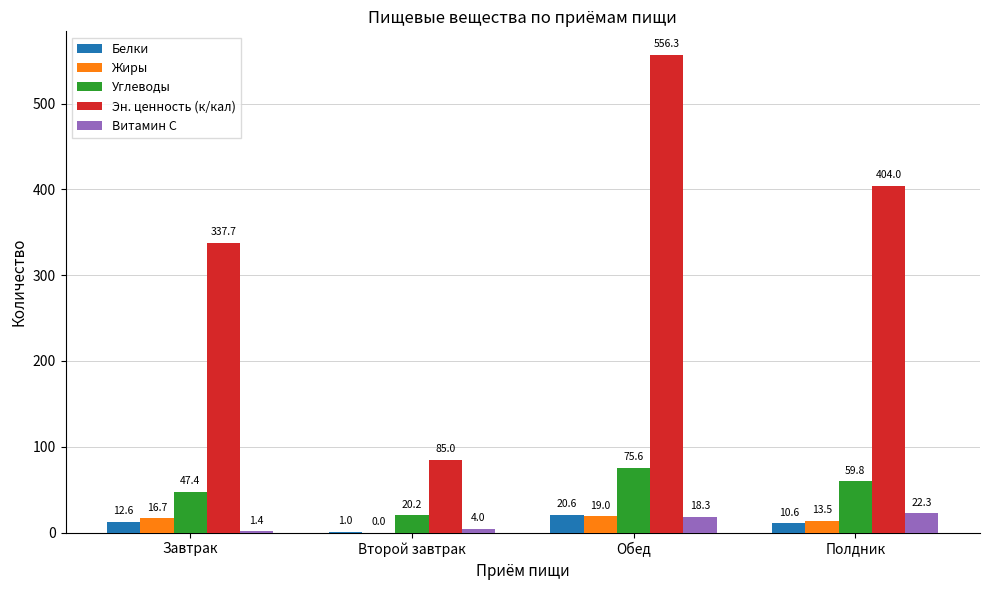

True or false: Белки has a value of 12.6 at Завтрак.

True